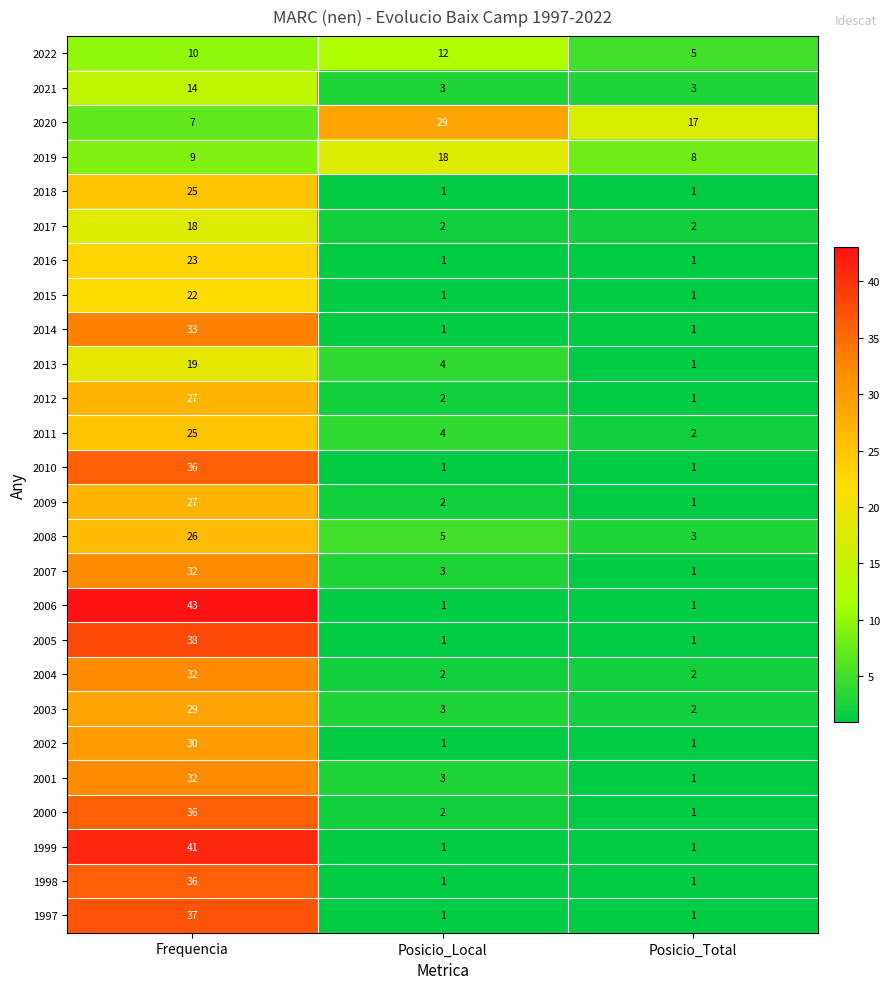

Between Frequencia and Posicio_Local, which series saw the biggest shift?

2006